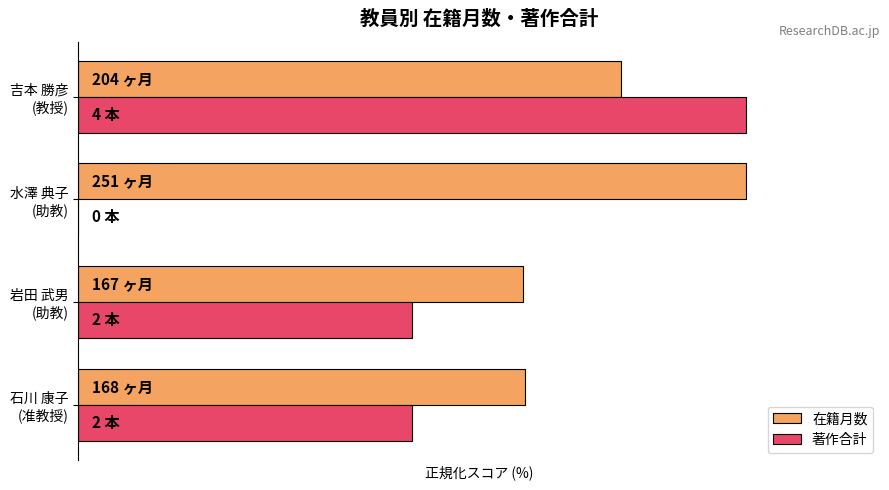

Where is 在籍月数 nearest to the value 83?

吉本 勝彦
(教授)